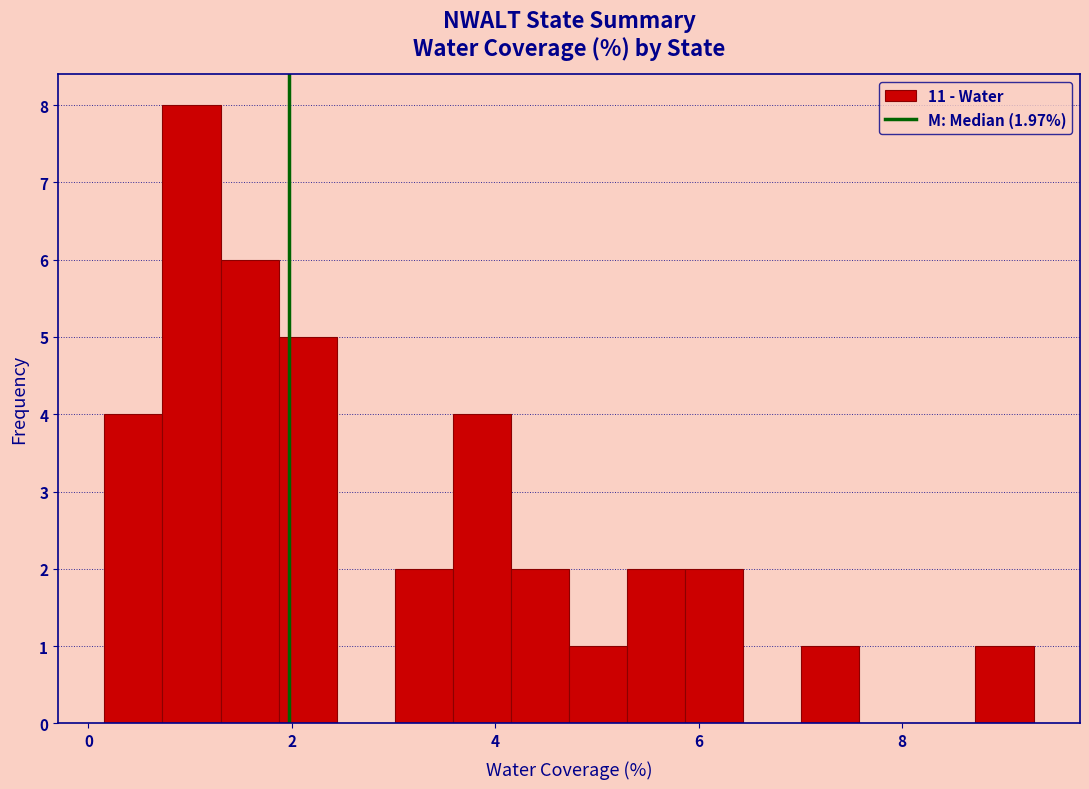

Read against the x-axis, roughly where is the centre of the tallest bar?

1.0